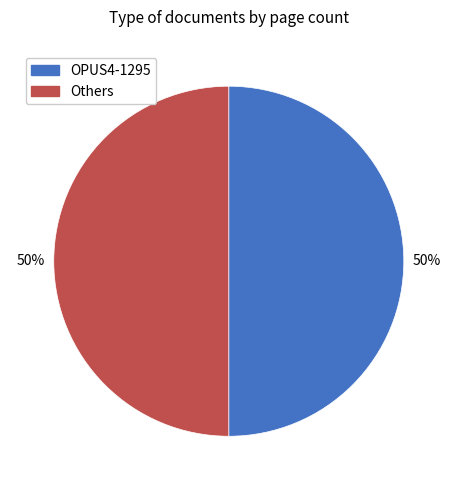

To the nearest percent, what is the average slice percentage?

50%